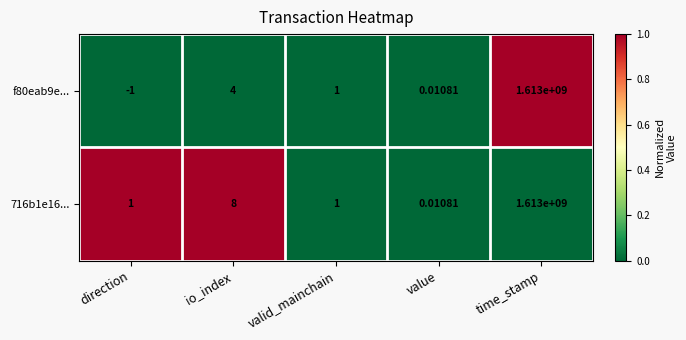

At which label does 716b1e16... reach its peak?

time_stamp